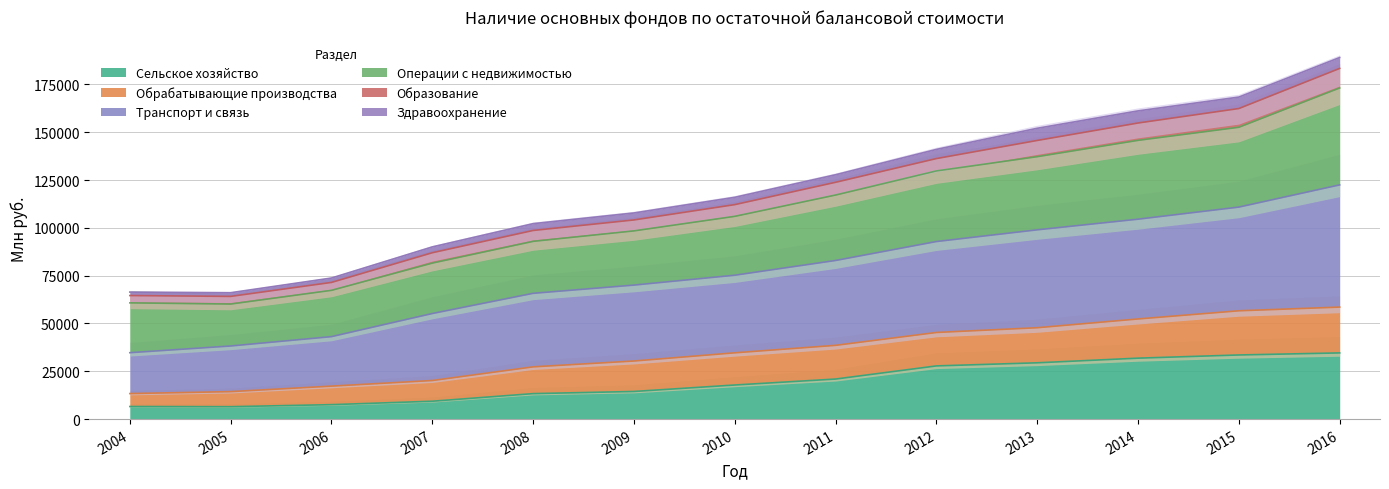

At which category does the chart reach its minimum across all series?

2005